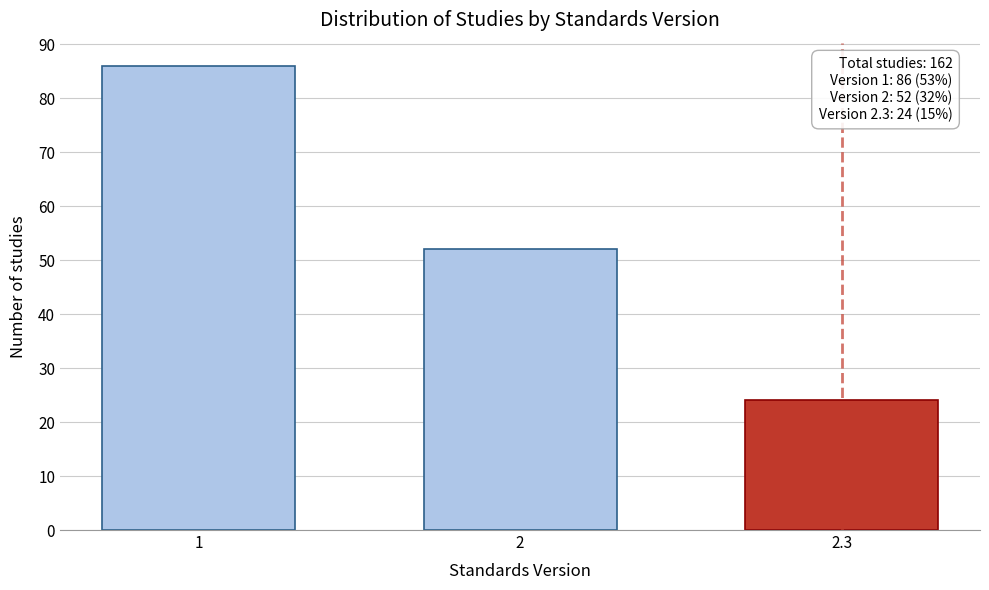

Reading left to right, list all the values displayed in this chart.

1=86	2=52	2.3=24